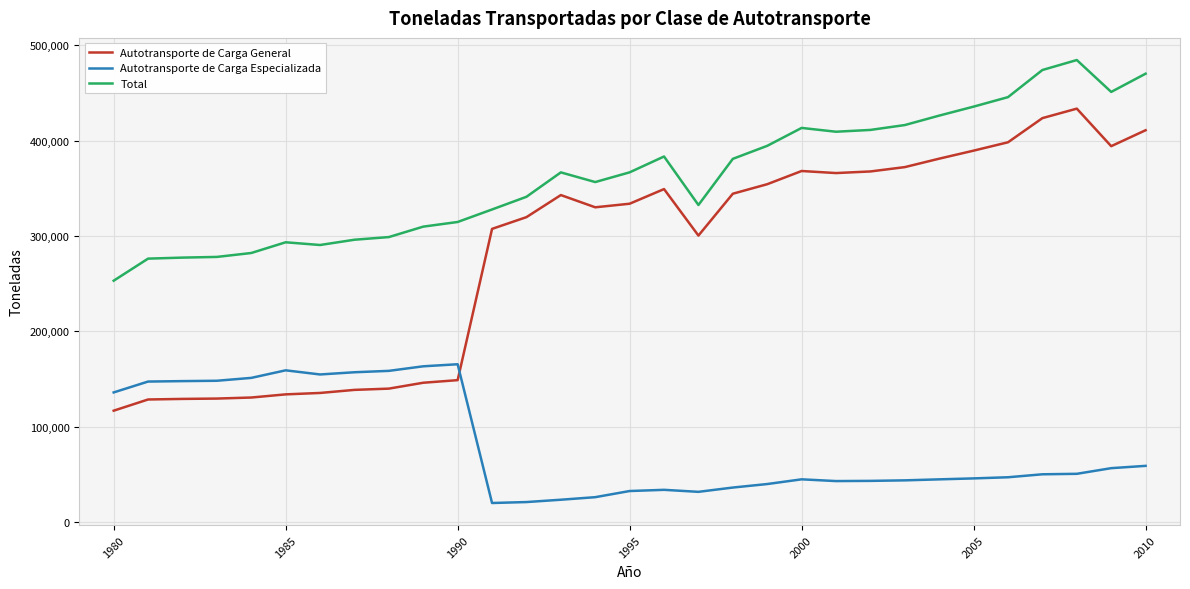

List the series in order of their peak value, lowest first.

Autotransporte de Carga Especializada, Autotransporte de Carga General, Total